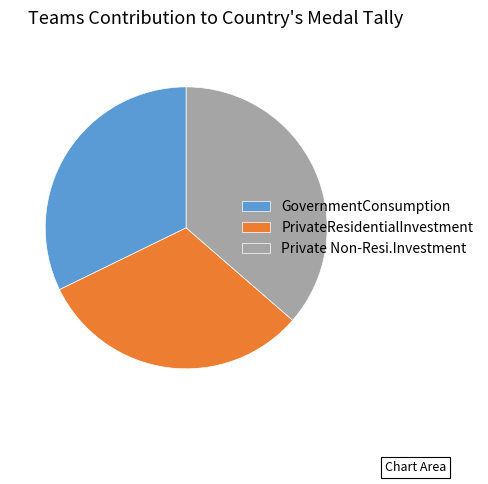

Rank the categories by value from lowest to highest.

PrivateResidentialInvestment, GovernmentConsumption, Private Non-Resi.Investment